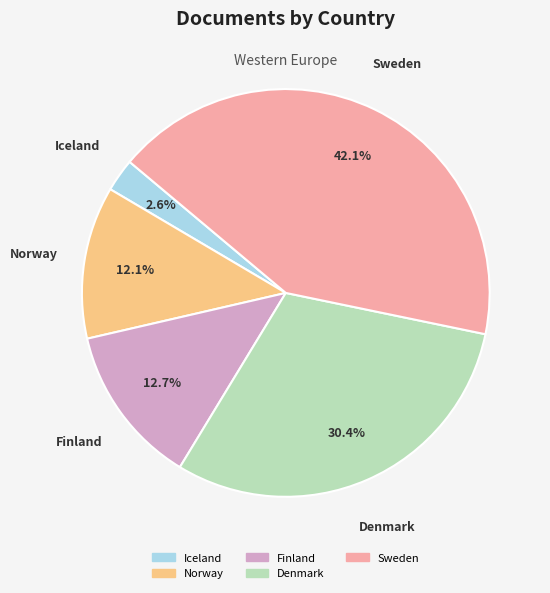

What percentage is the Denmark slice, to the nearest percent?

30%